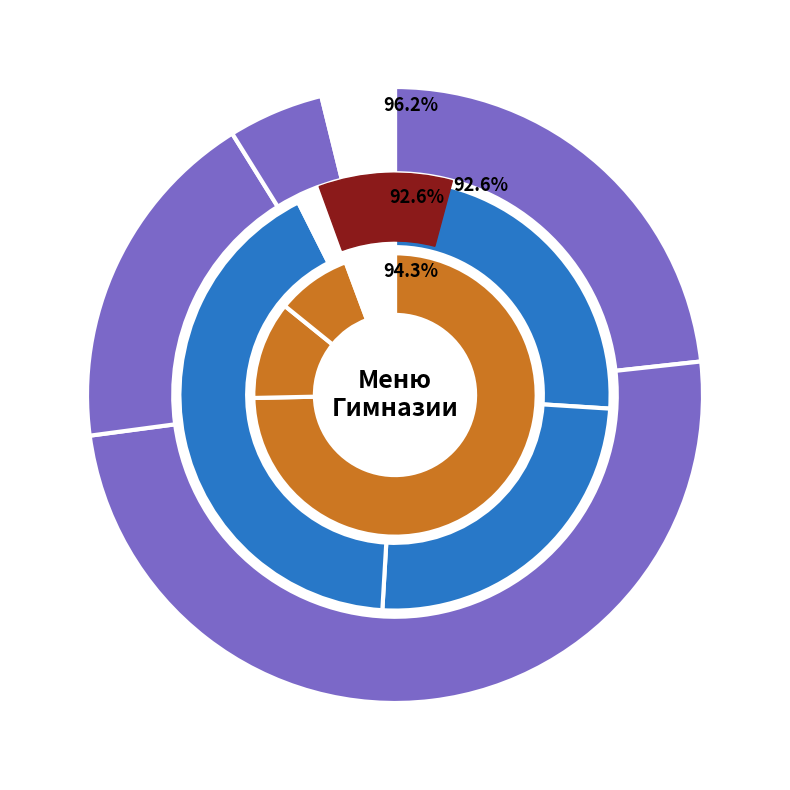

Does Хлеб пшеничный (обед) represent more than half of the total?

No